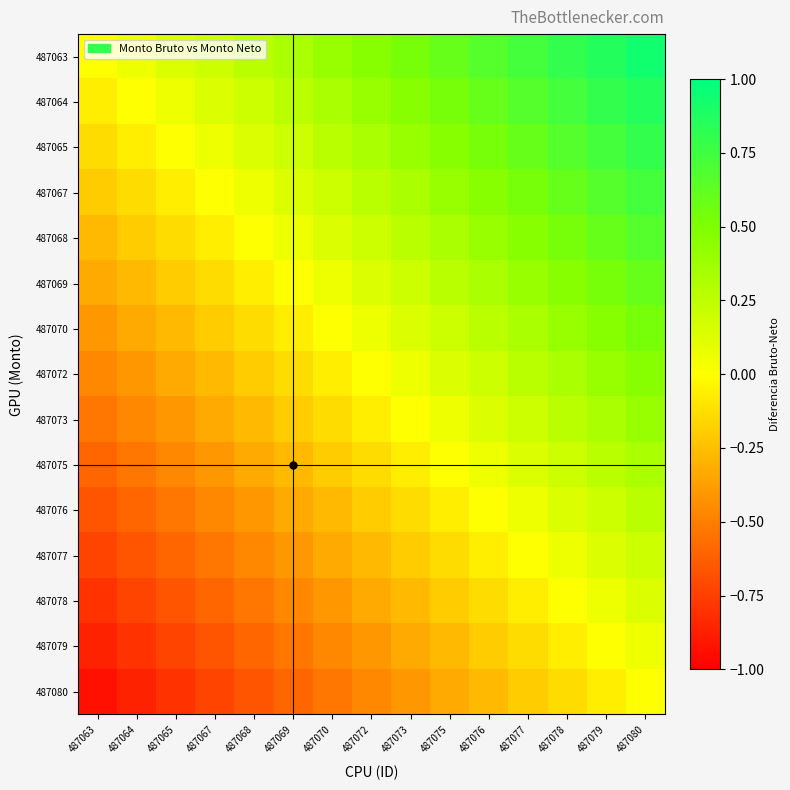

What is the spread (max minus min) of values at 487067?

0.9